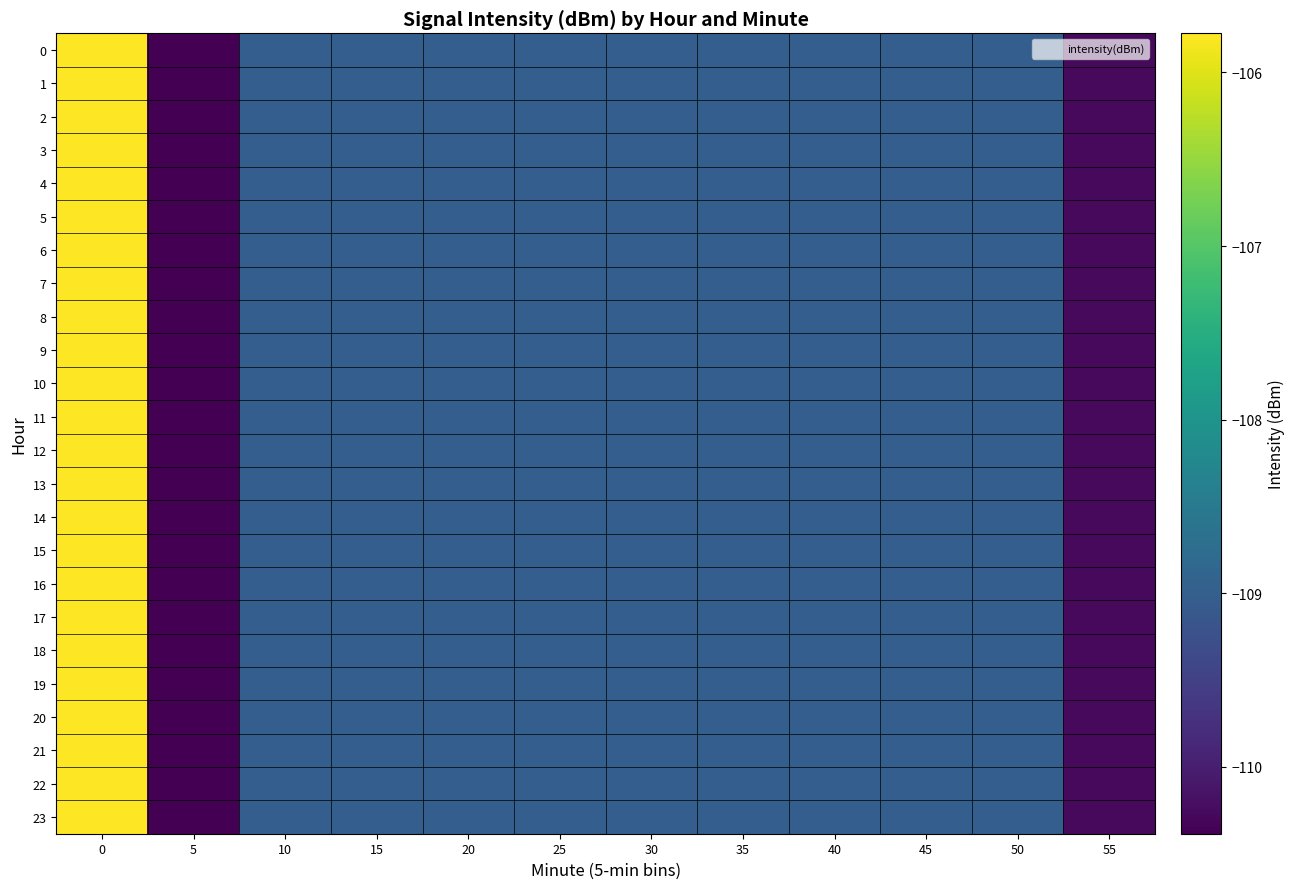

What is the smallest value displayed?

-110.4